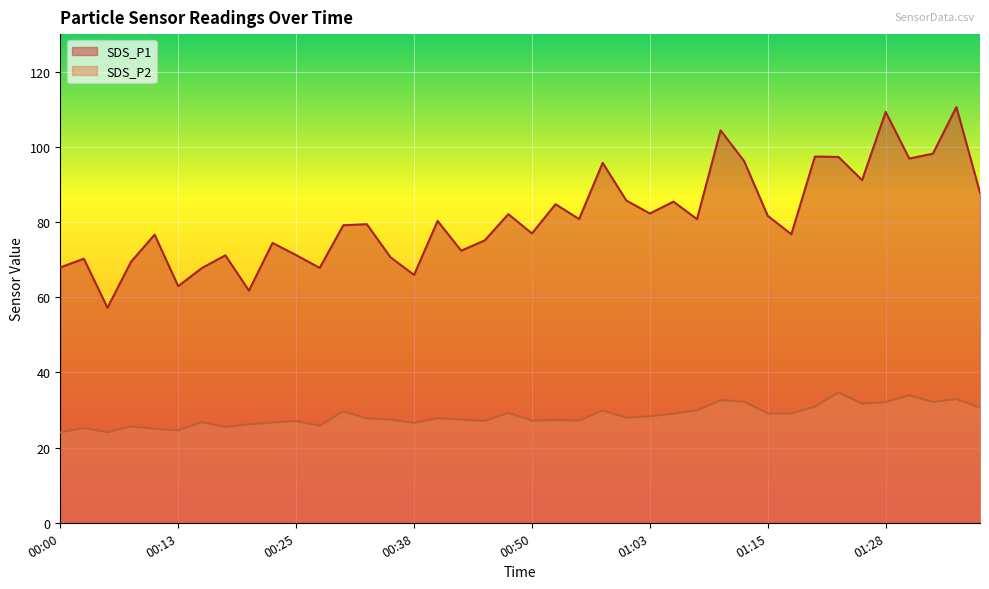

What is the sum of the SDS_P2 values at 00:58 and 01:00?

57.9